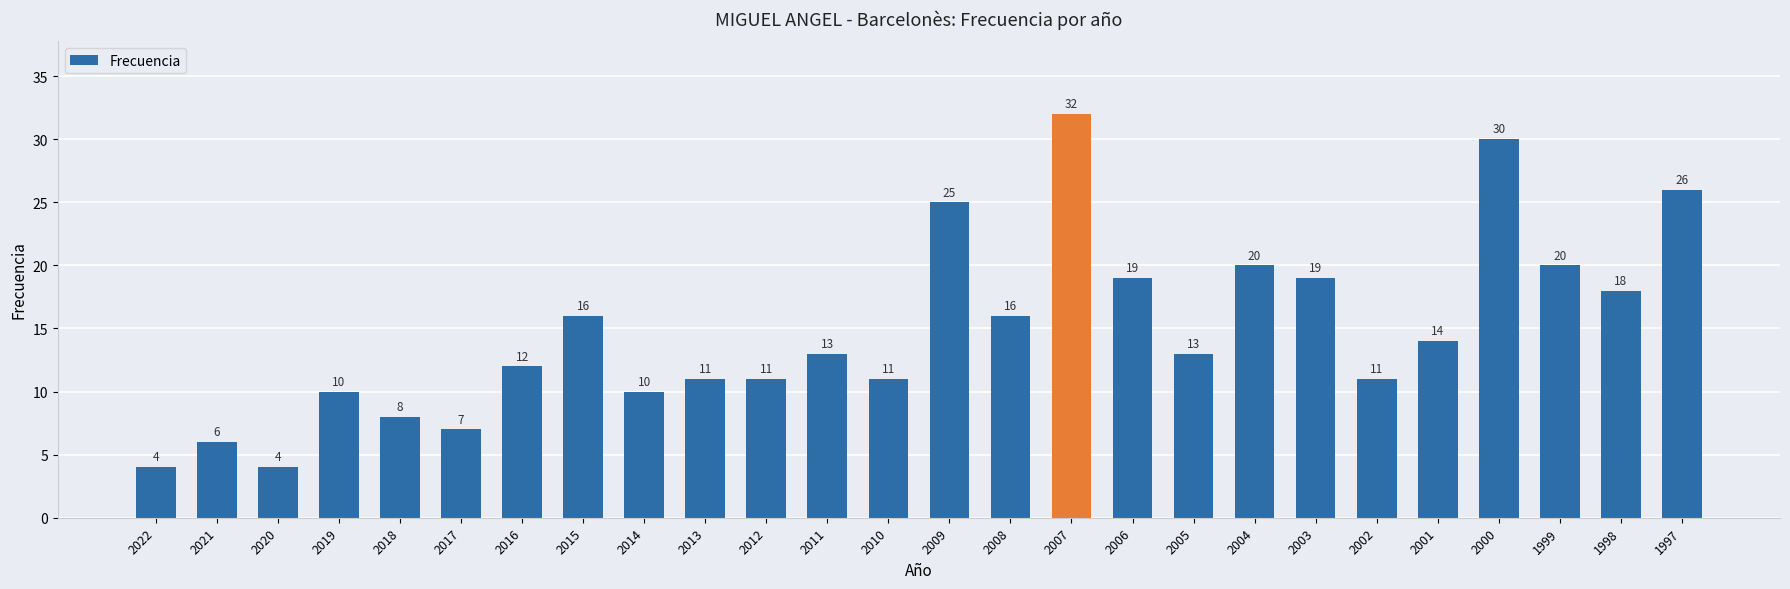

Does the chart contain any negative values?

No